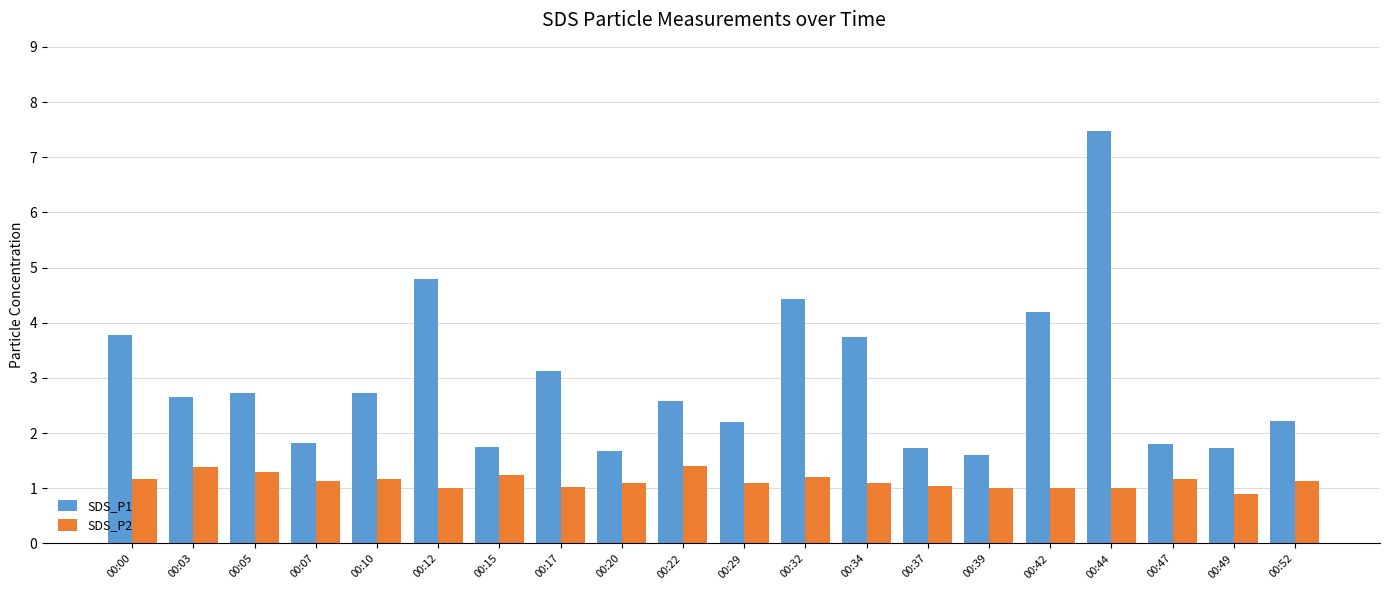

True or false: SDS_P2 has a value of 1.1 at 00:34.

True